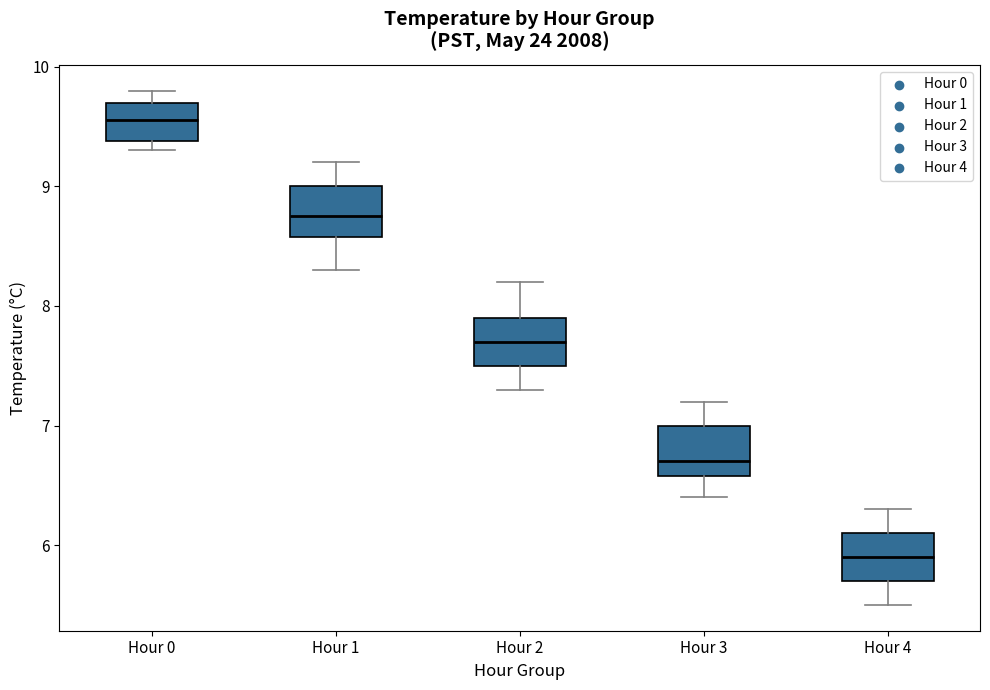

Reading left to right, transcribe this box plot: for each box, give where its median line is, the range the box spans, and where its two whiskers end, as read against the y-axis. The values are not printed on the chart, so give them approximately, as read against the axis.

Hour 0: median 9.6, box 9.4 to 9.7, whiskers 9.3 to 9.8
Hour 1: median 8.8, box 8.6 to 9.0, whiskers 8.3 to 9.2
Hour 2: median 7.7, box 7.5 to 7.9, whiskers 7.3 to 8.2
Hour 3: median 6.7, box 6.6 to 7.0, whiskers 6.4 to 7.2
Hour 4: median 5.9, box 5.7 to 6.1, whiskers 5.5 to 6.3